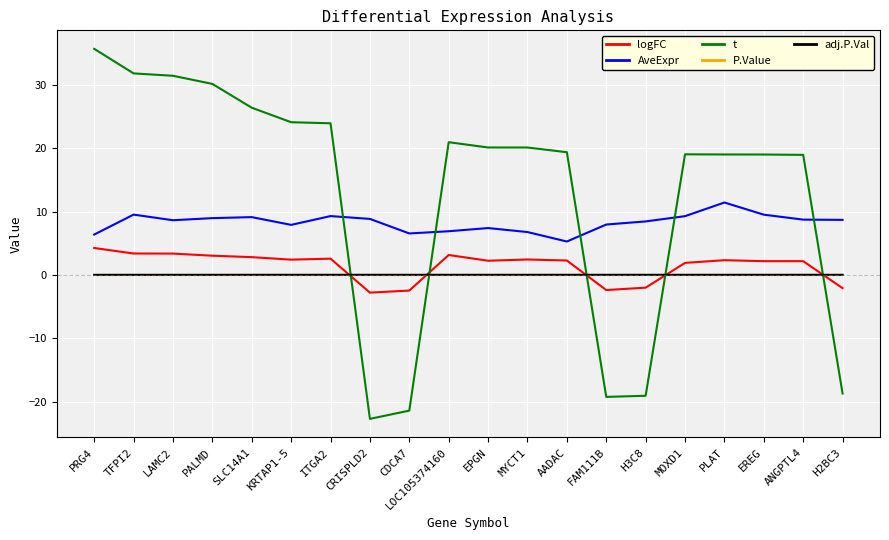

What value does the t series have at LAMC2?

31.4